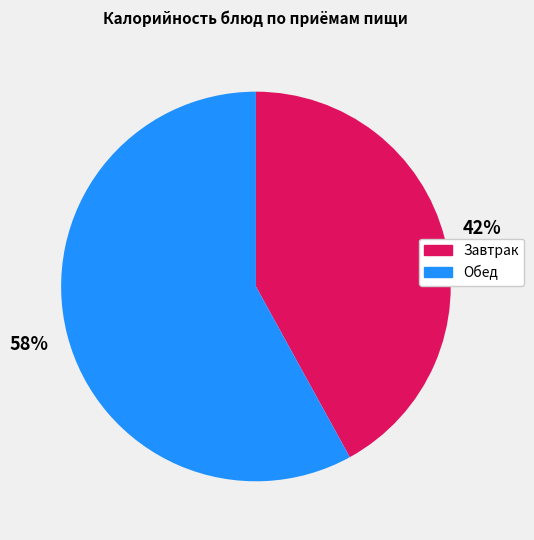

Is there any slice that represents more than half of the pie?

Yes